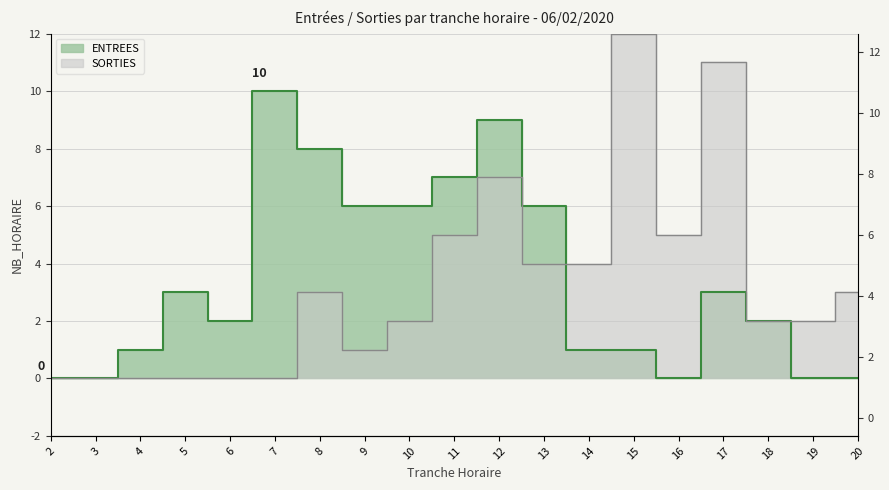

Rank the series at 12 from highest to lowest value.

ENTREES, SORTIES